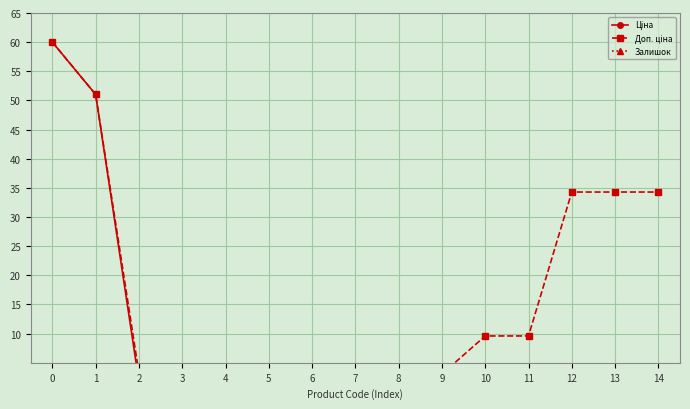

How many values in the Ціна series are below 1?

5